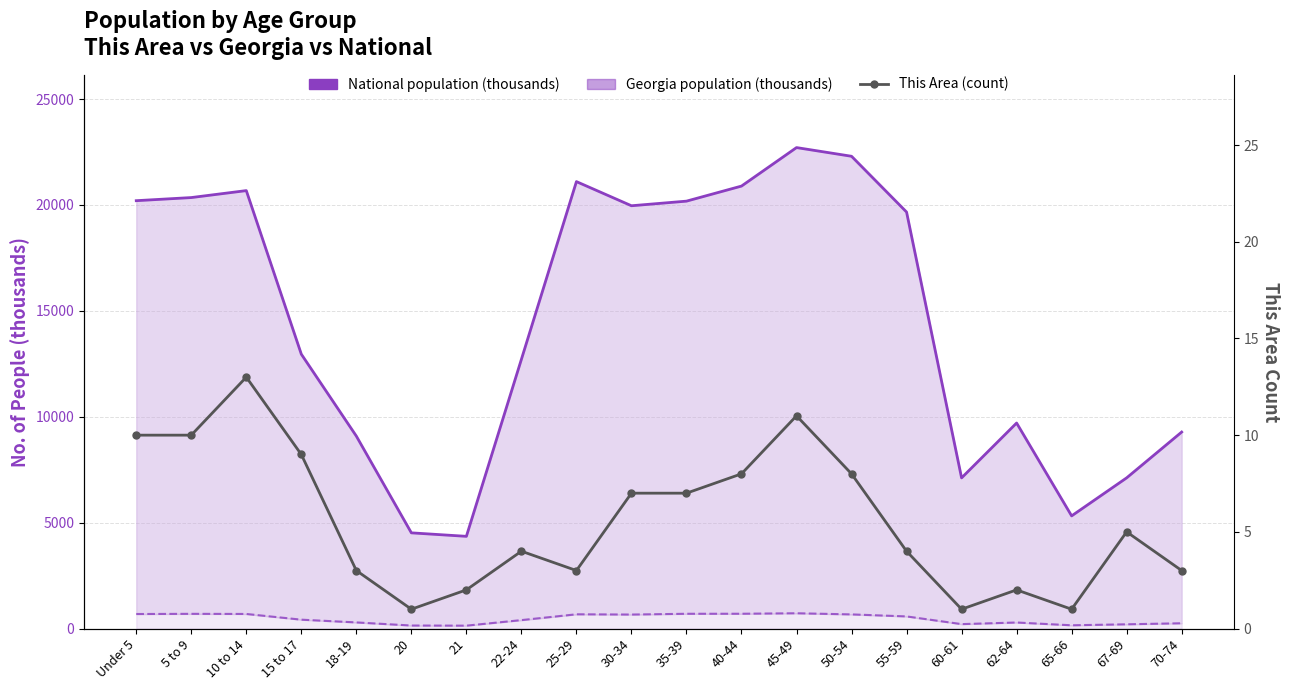

Count the number of categories in the chart.

20